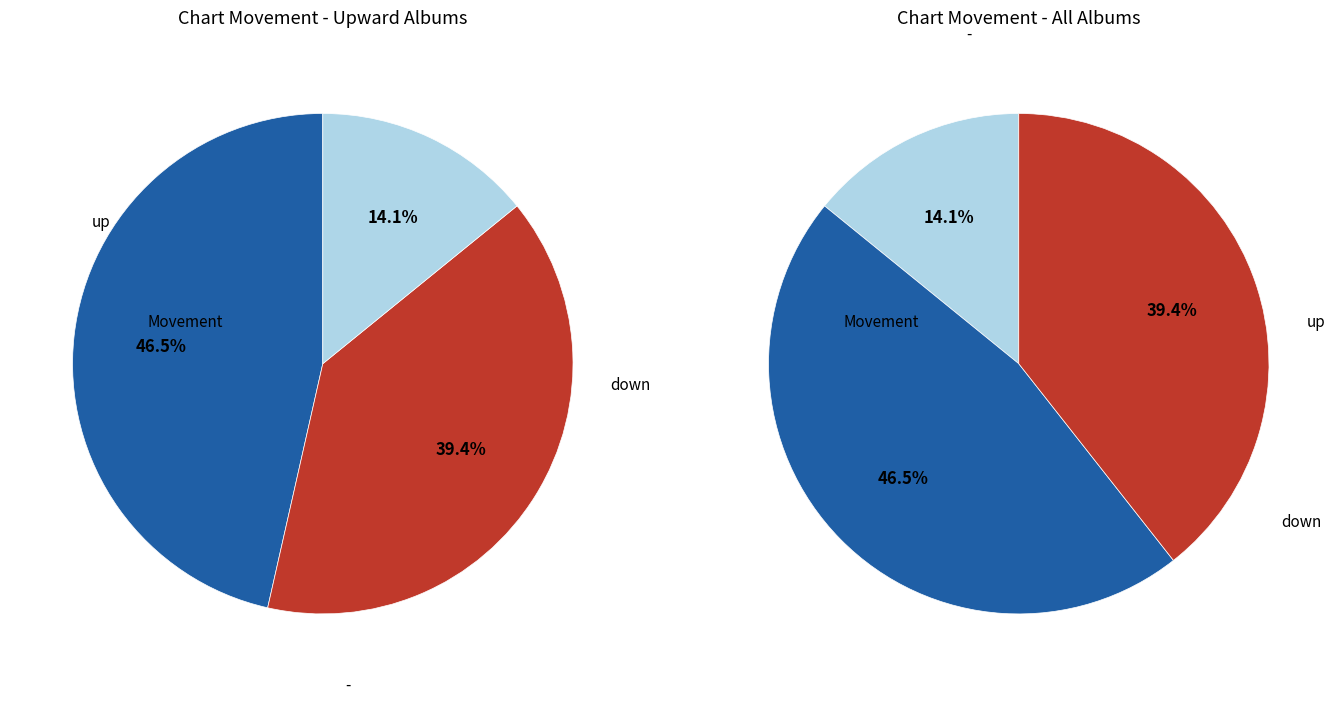

What is the ratio of the value at - to the value at up?

0.3